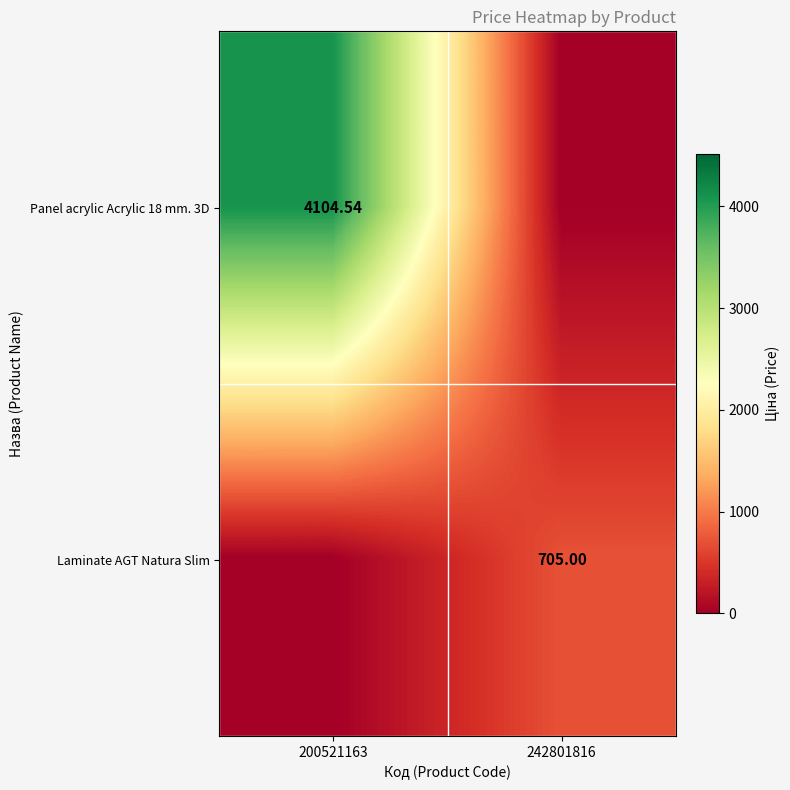

Is it true that Panel acrylic Acrylic 18 mm. 3D equals 0.0 at 242801816?

True